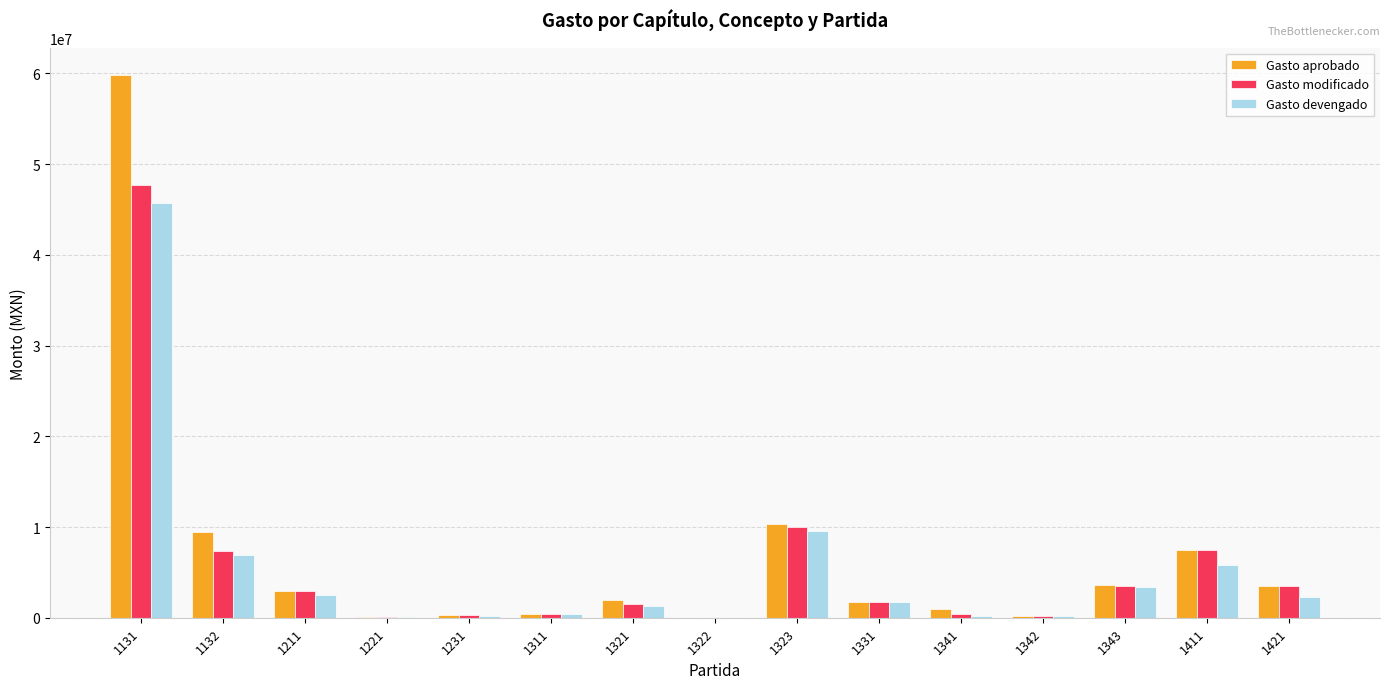

True or false: Gasto modificado has a value of 6068109.3 at 1421.

False